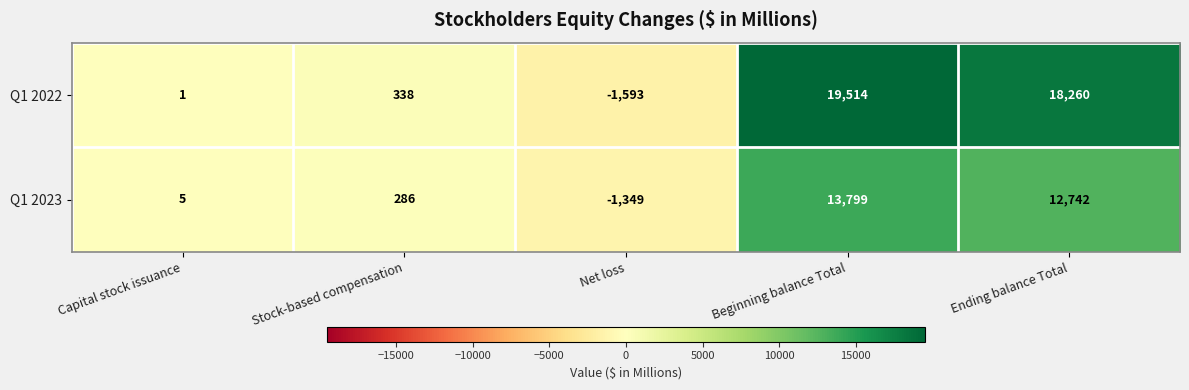

What is the approximate value of Q1 2022 at Ending balance Total, to the nearest 50?

18250